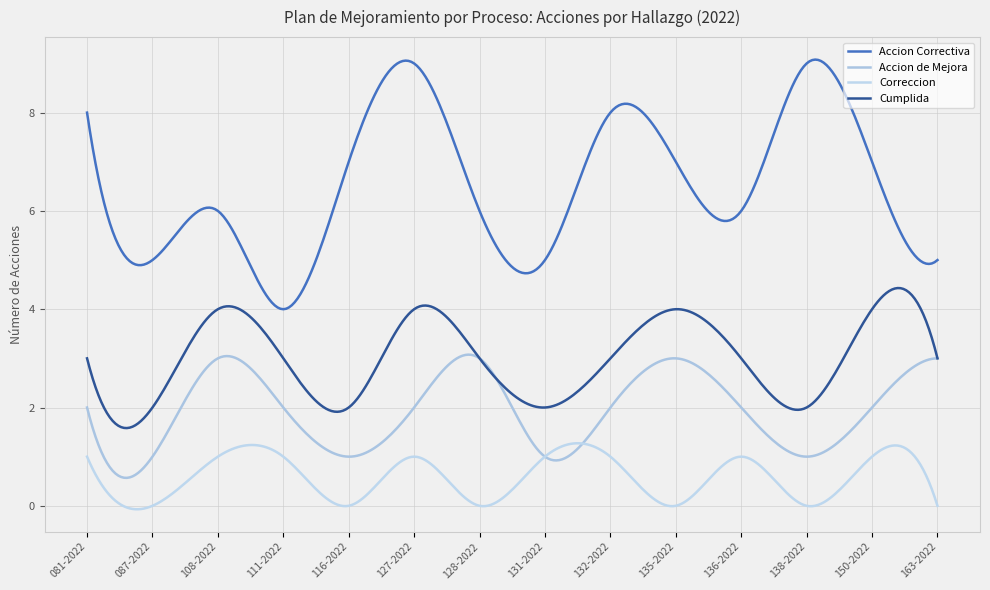

What is the value of the Accion Correctiva point at the 9th from the left?

8